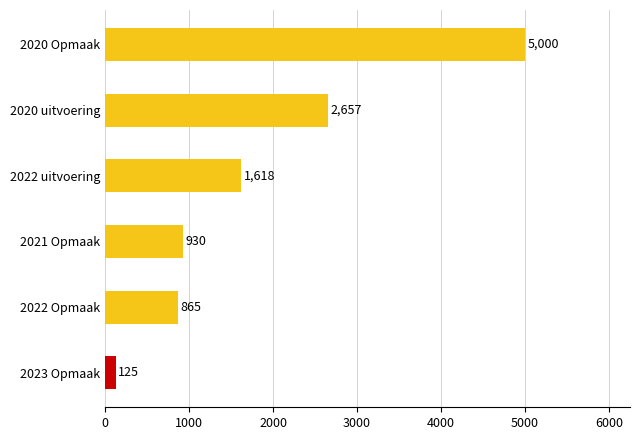

What is the difference between the values at 2022 uitvoering and 2023 Opmaak?

1493